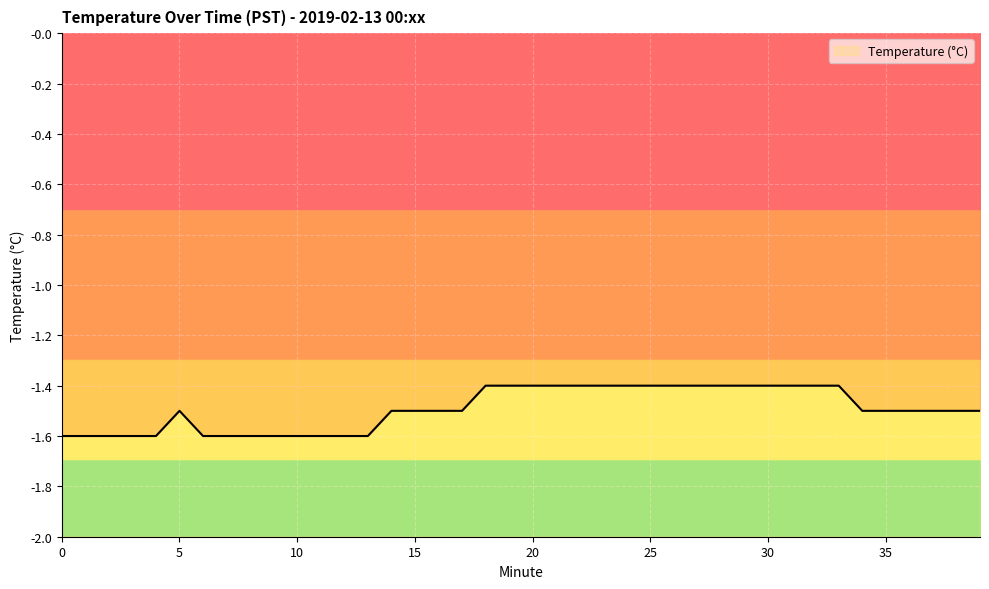

How many lines are shown in the chart?

1